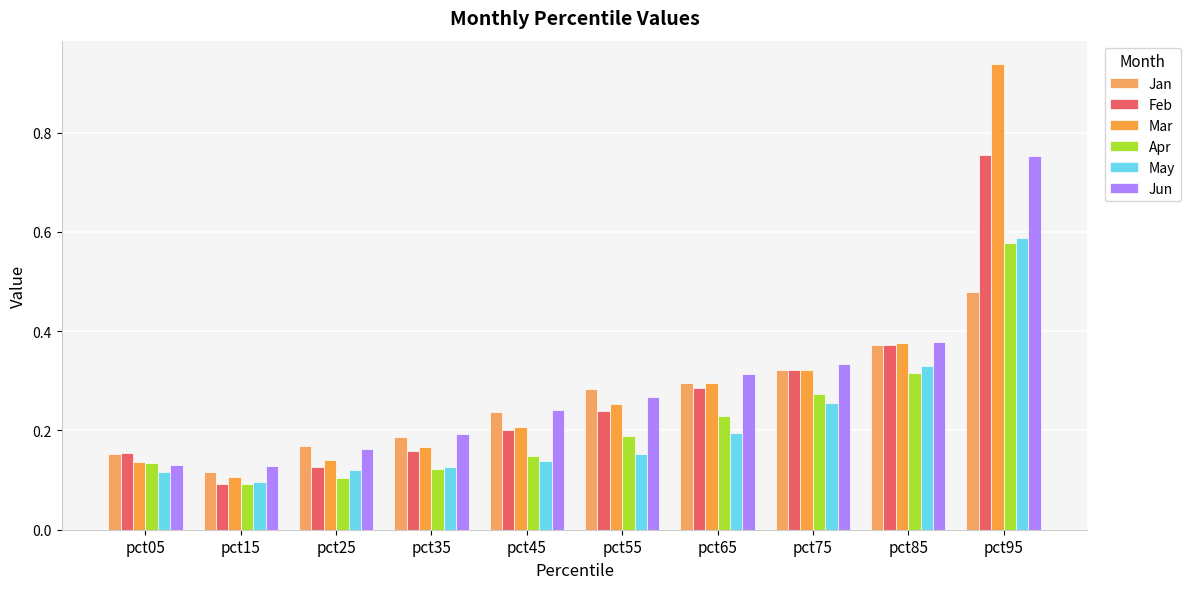

What is the sum of the May values at pct95 and pct25?

0.7